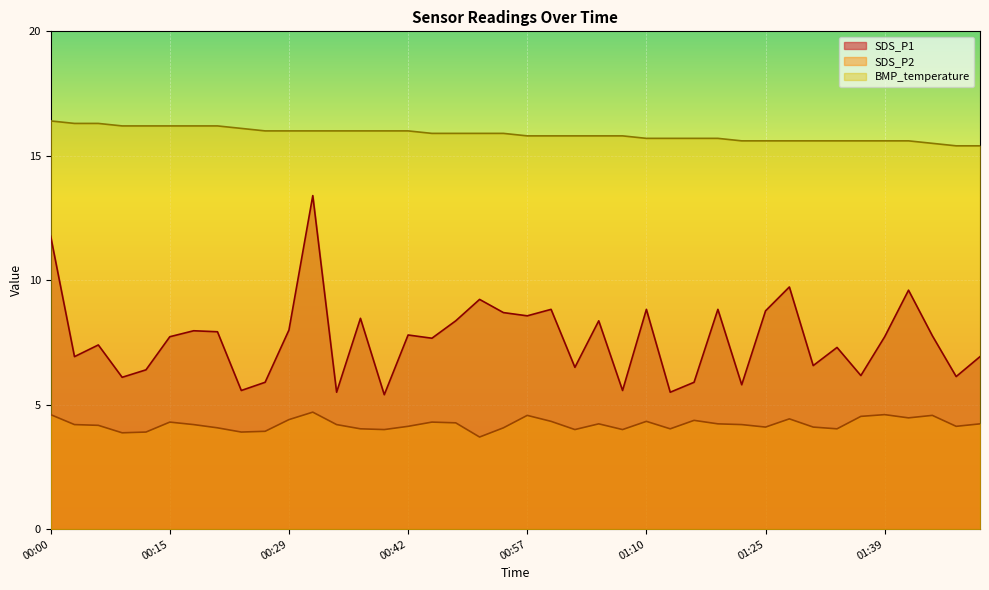

What is the greatest value displayed?

16.4